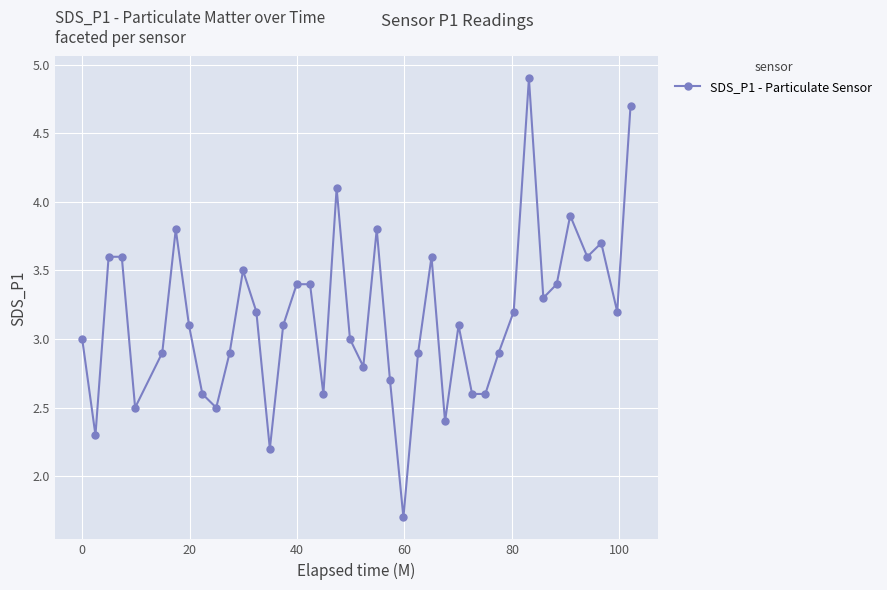

True or false: the data has more than 0 interior local peaks.

True